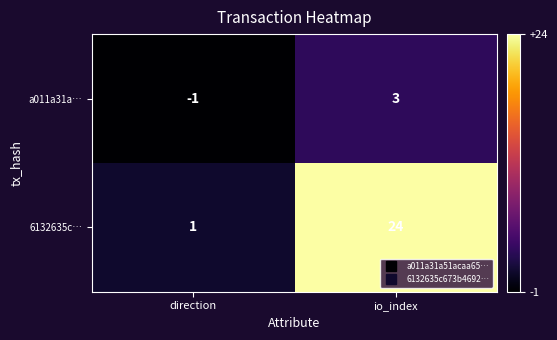

What is the difference between the maximum and minimum values in the 6132635c… series?

23